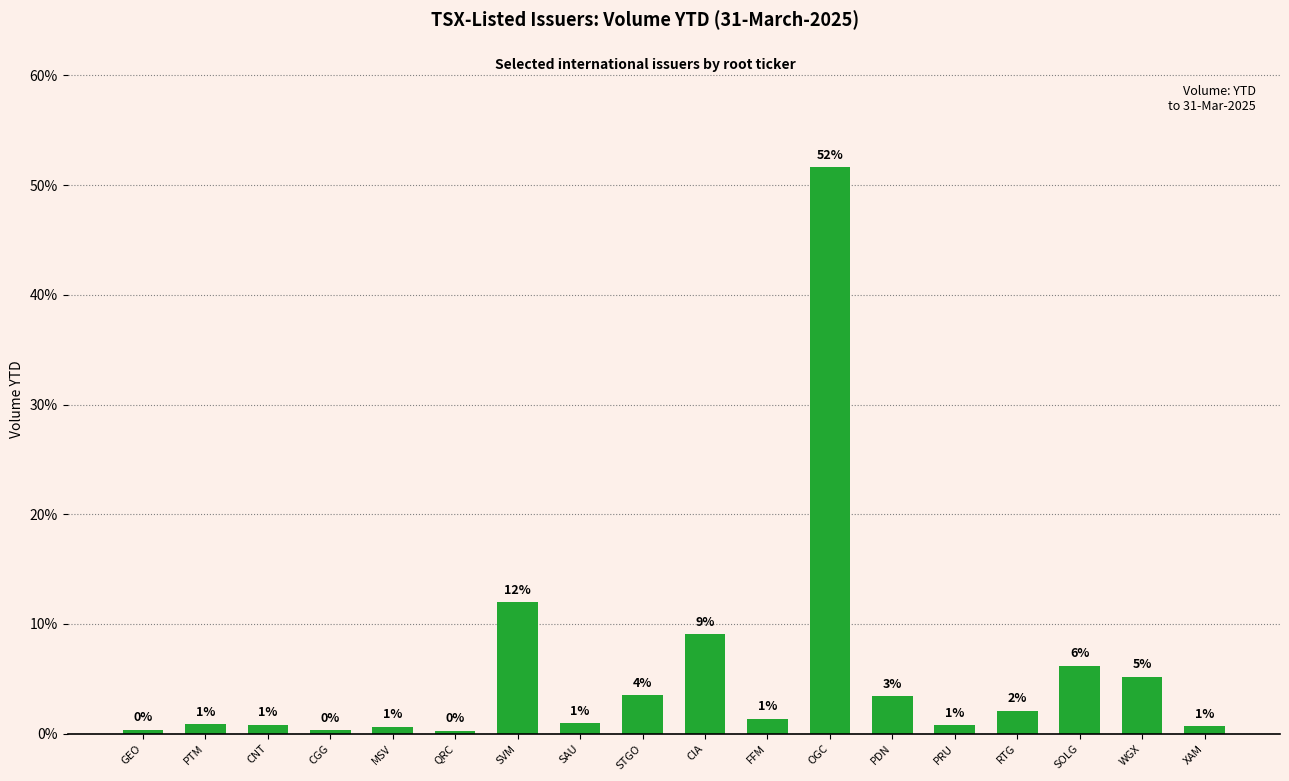

Reading right to left, what are all the values shown in this chart?

0.7	5.2	6.2	2.1	0.8	3.4	51.7	1.4	9.1	3.5	1.0	12.0	0.3	0.6	0.3	0.8	0.8	0.4